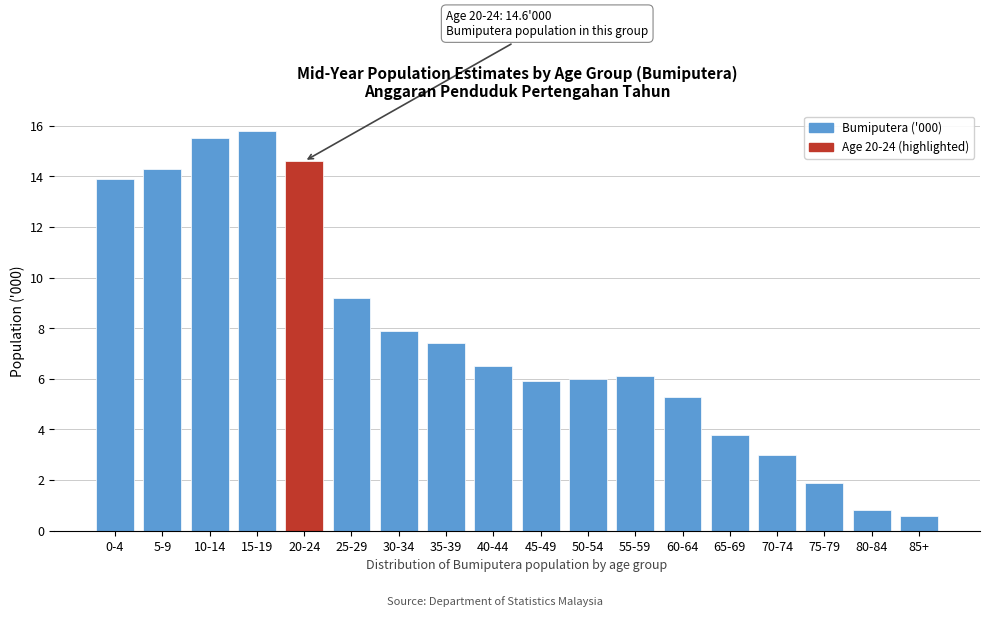

Reading right to left, list all the values displayed in this chart.

85+=0.6	80-84=0.8	75-79=1.9	70-74=3.0	65-69=3.8	60-64=5.3	55-59=6.1	50-54=6.0	45-49=5.9	40-44=6.5	35-39=7.4	30-34=7.9	25-29=9.2	20-24=14.6	15-19=15.8	10-14=15.5	5-9=14.3	0-4=13.9